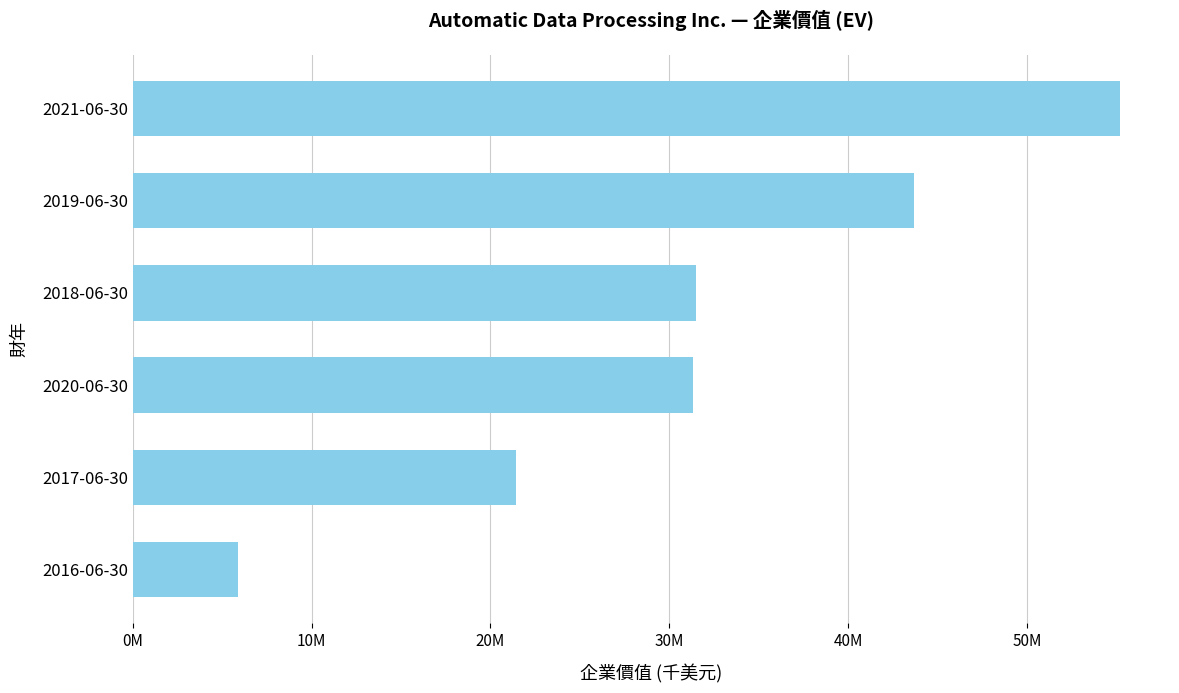

Are the bars horizontal?

Yes